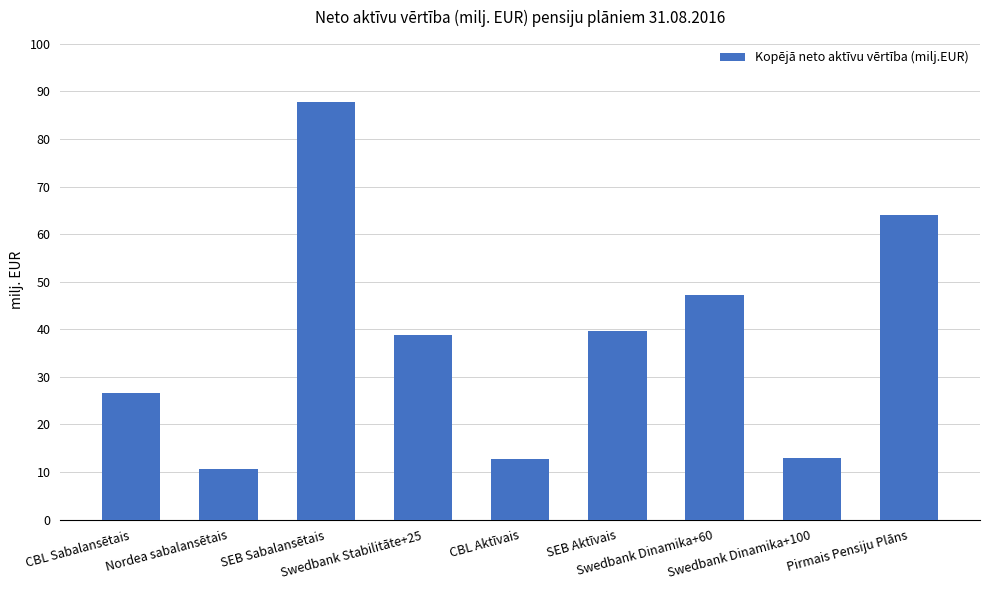

Which label corresponds to the largest value in the chart?

SEB Sabalansētais